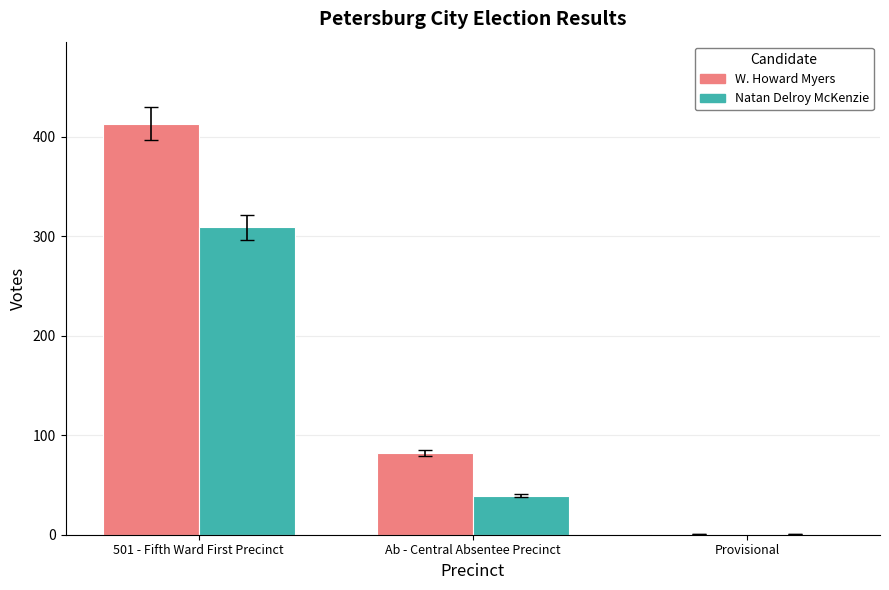

Are the bars grouped side by side (vs. stacked)?

Yes